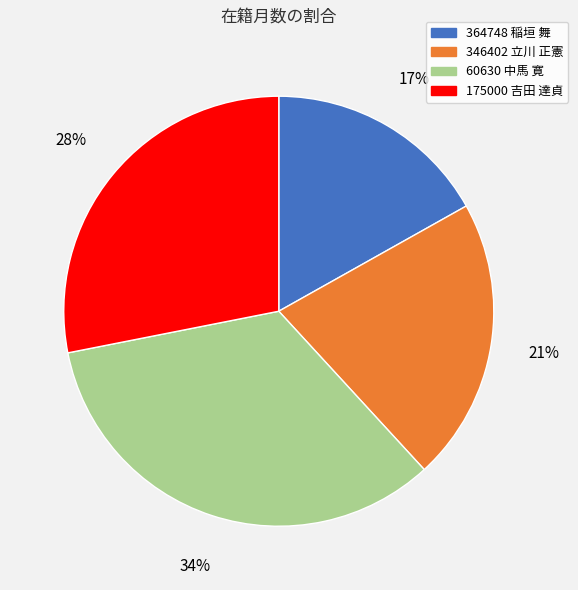

Do 175000 吉田 達貞 and 60630 中馬 寛 together represent more than half of the pie?

Yes